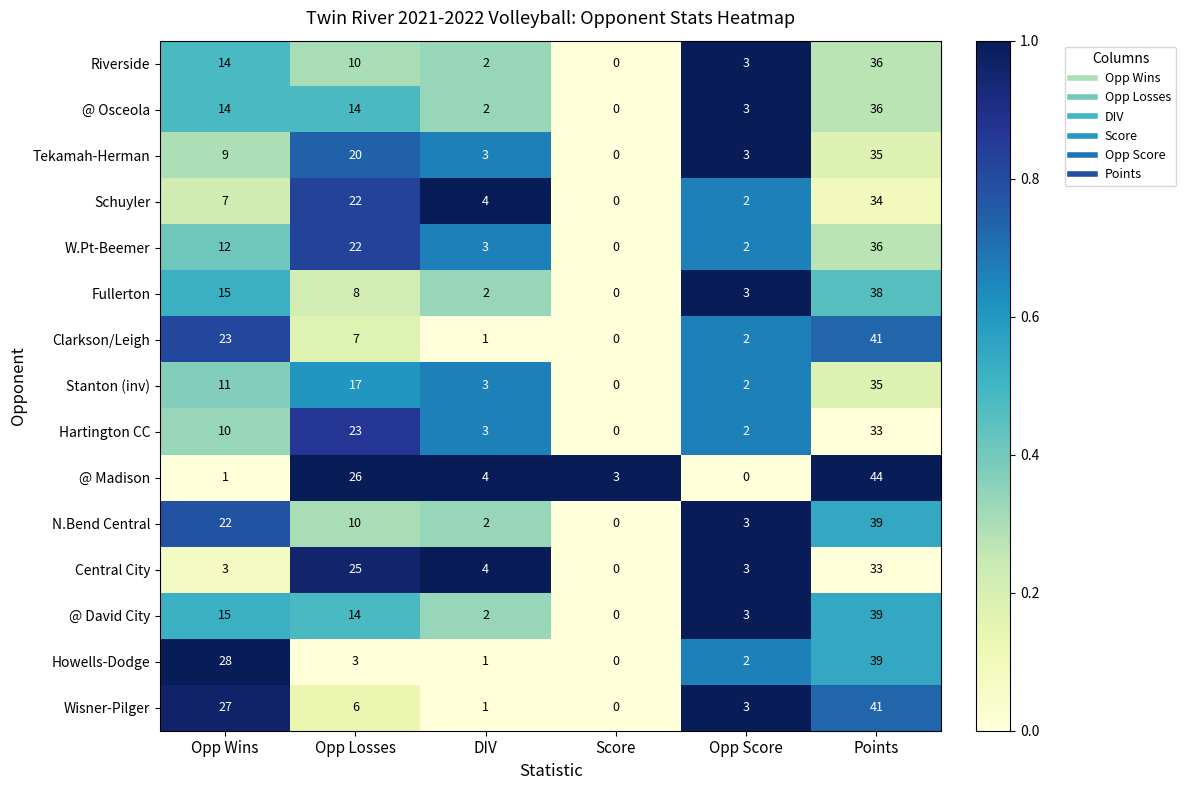

What is the maximum value for @ David City?

39